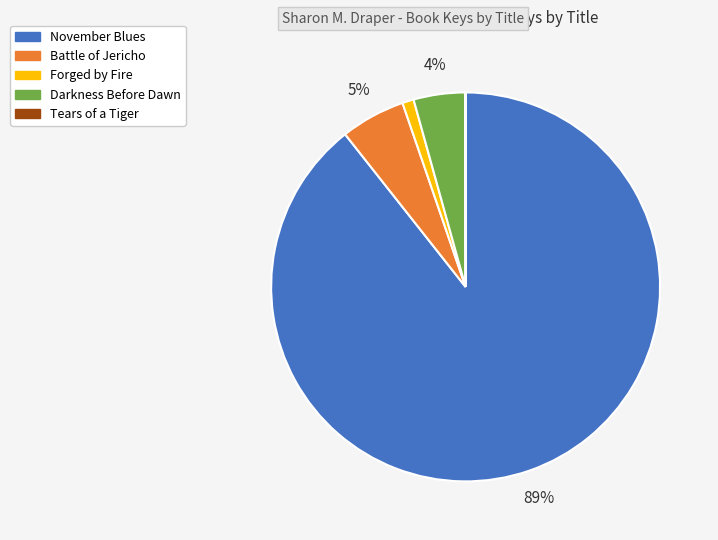

Do Forged by Fire and Darkness Before Dawn together represent more than half of the pie?

No